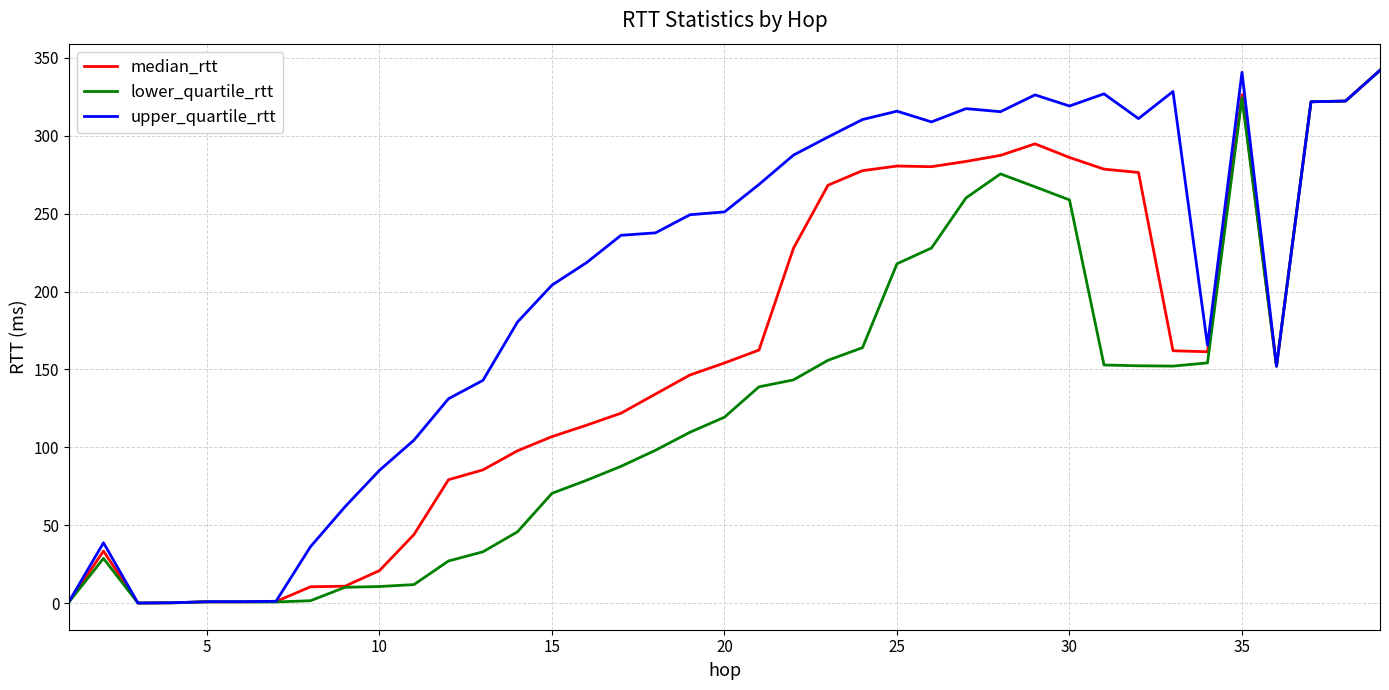

What is the maximum value shown in the chart?

341.9